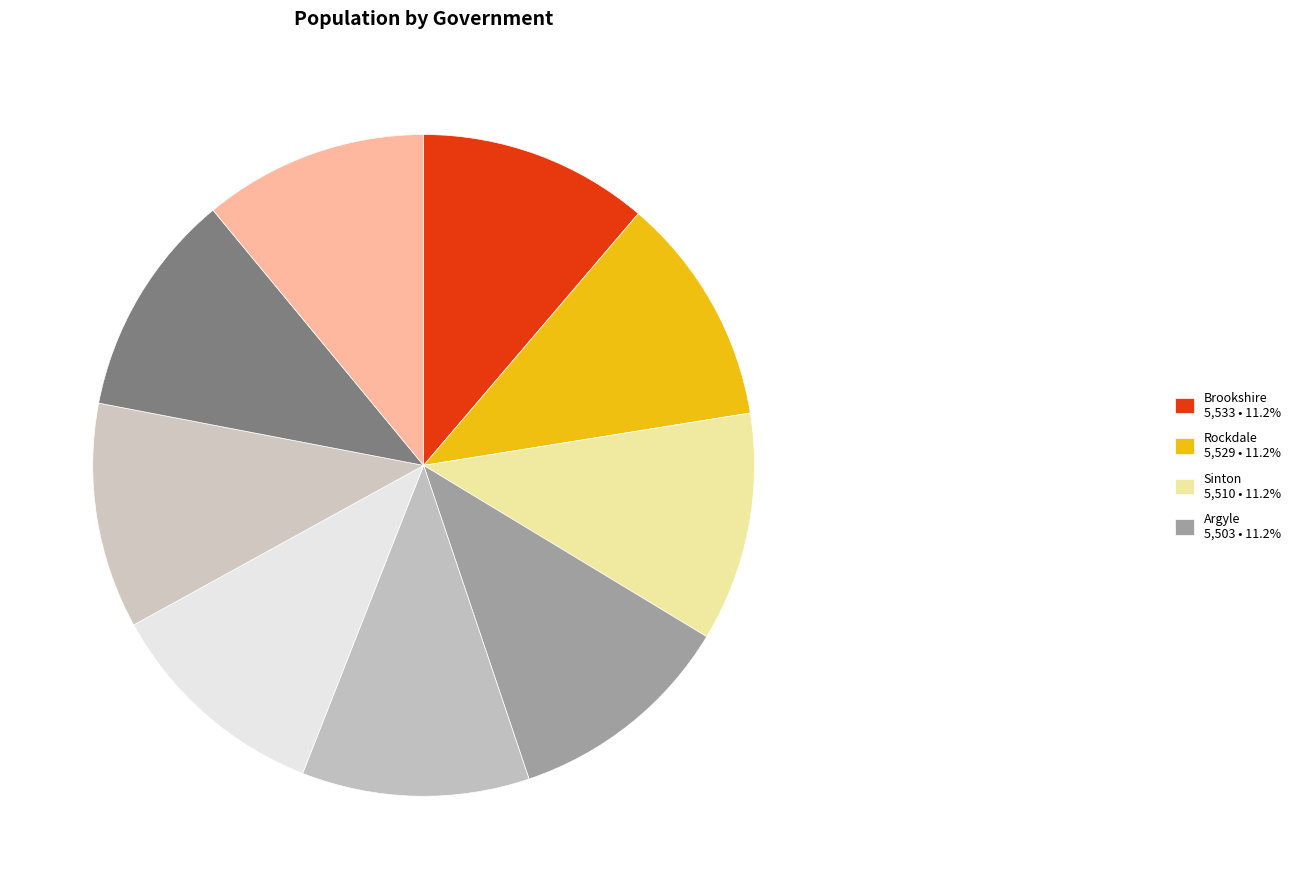

How many slices are in this pie chart?

9